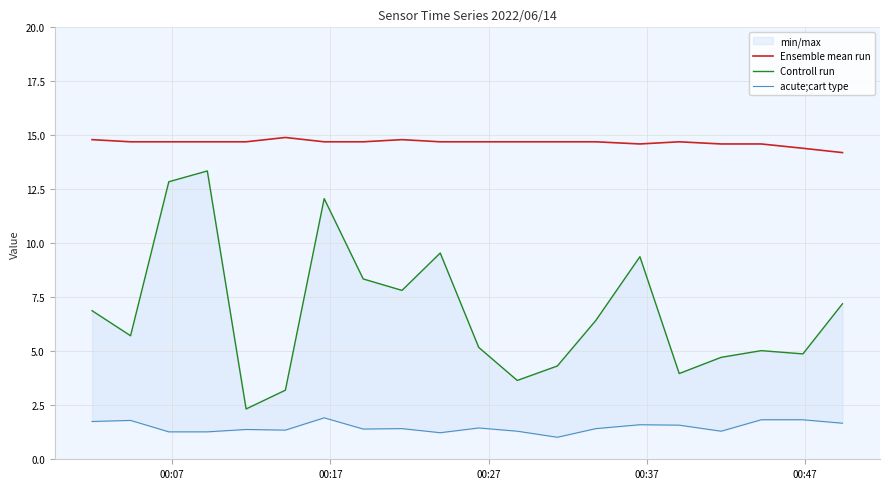

Rank the series by their average value, from lowest to highest.

acute;cart type, Controll run, Ensemble mean run